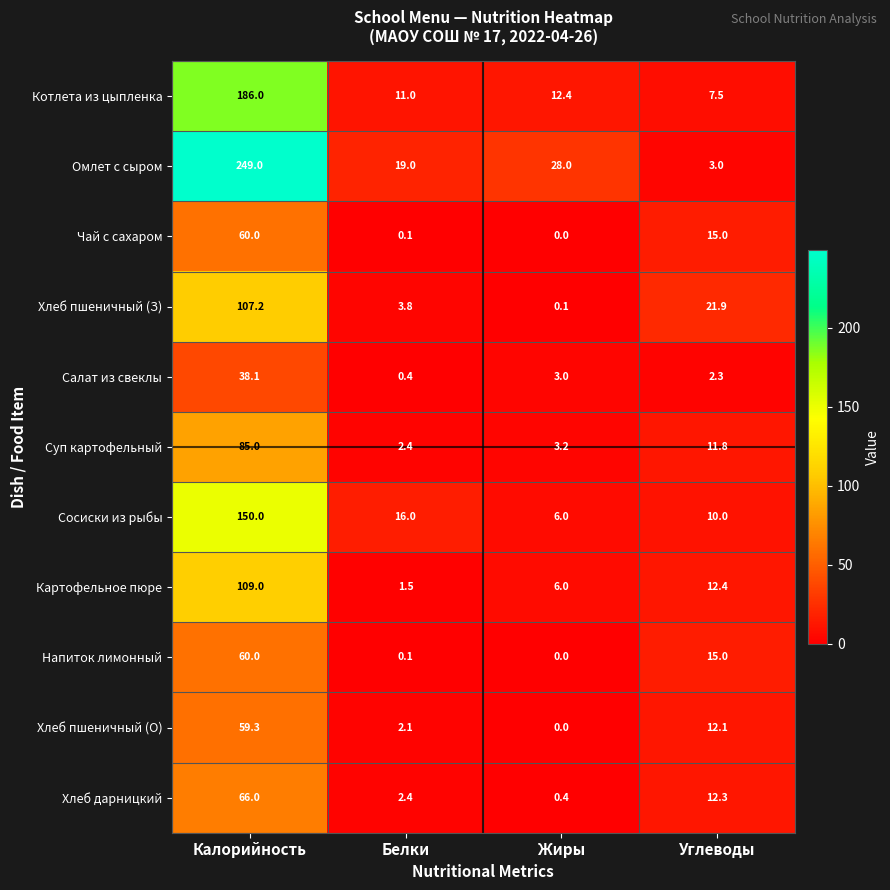

Rank the categories by Чай с сахаром value from lowest to highest.

Жиры, Белки, Углеводы, Калорийность